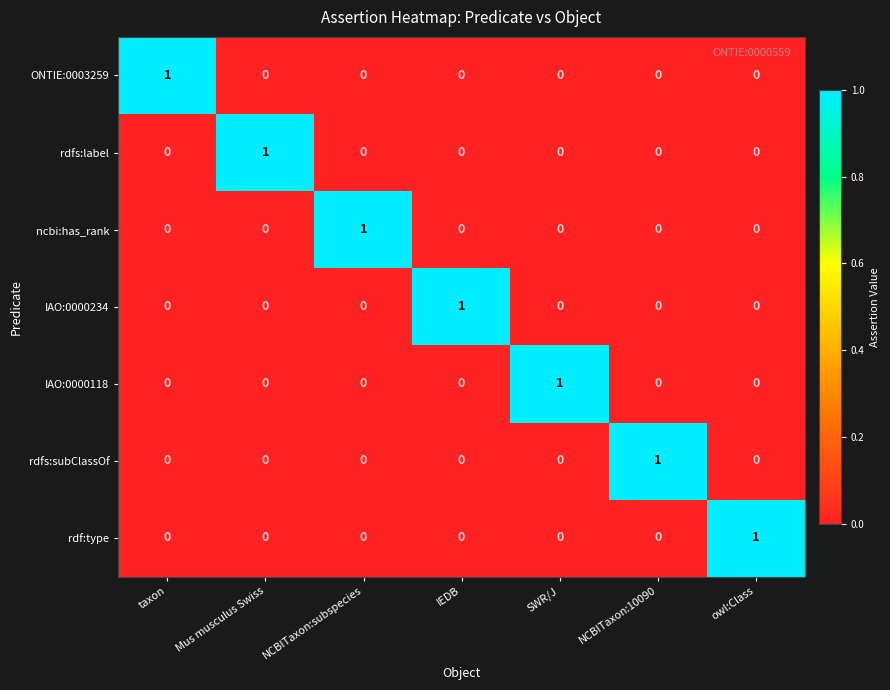

Is it true that IAO:0000234 equals 1 at SWR/J?

False